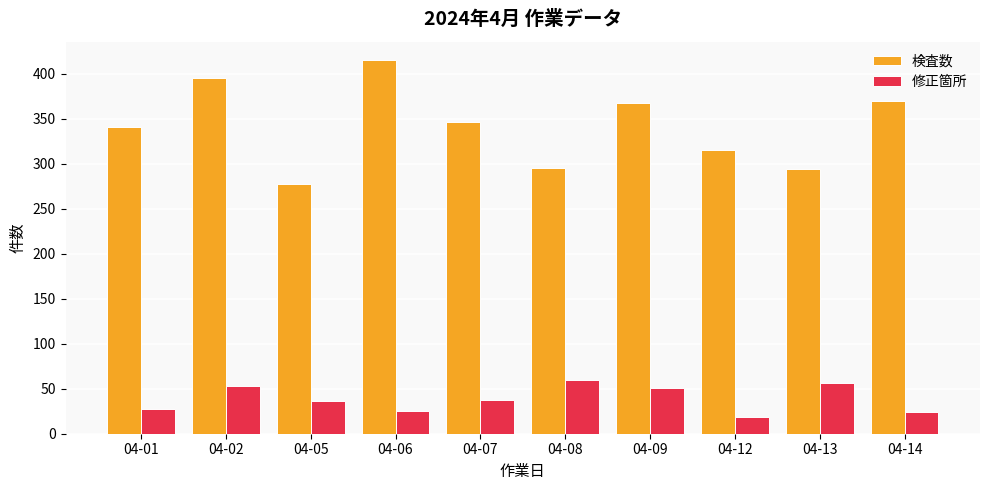

How many bars are there in each group?

2